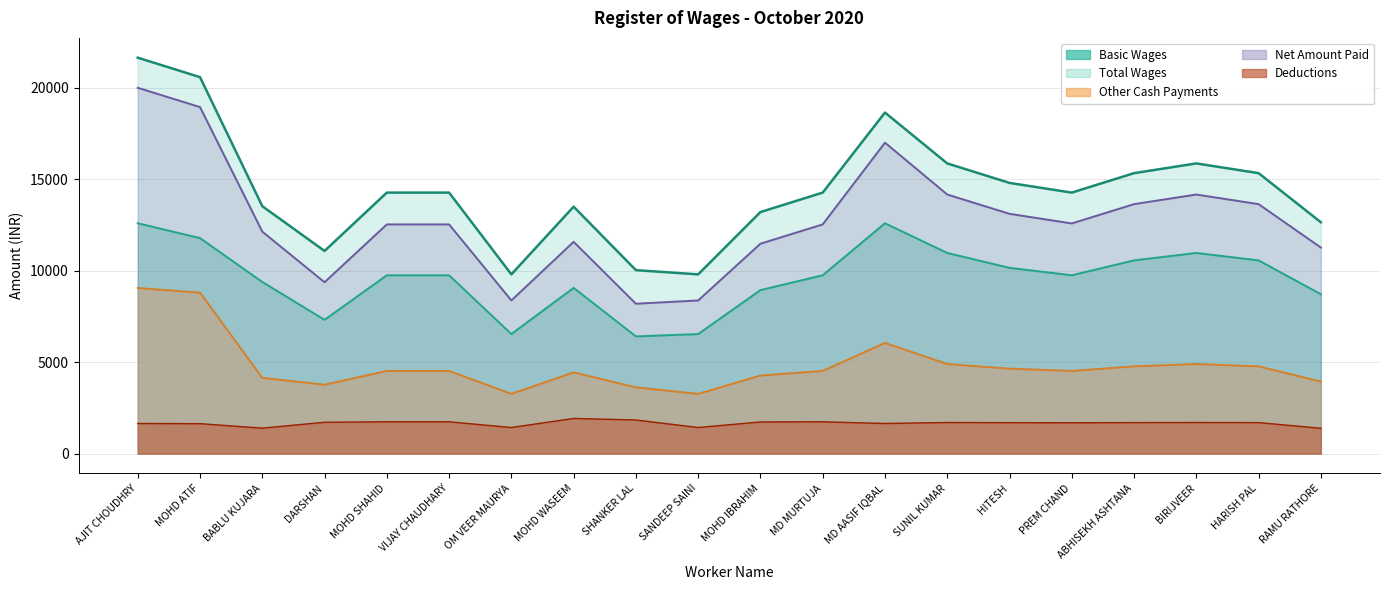

Is the value of Net Amount Paid at MOHD WASEEM greater than the value of Total Wages at RAMU RATHORE?

No